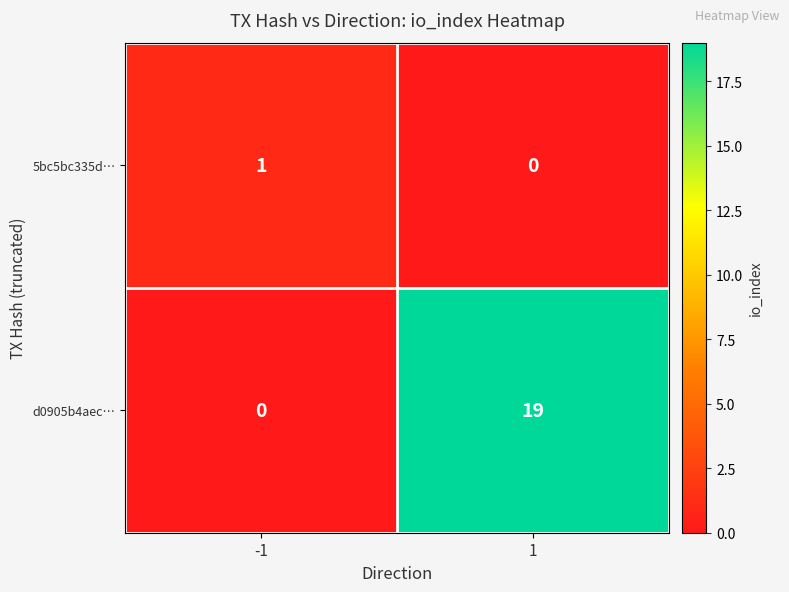

What is the total value across all series at 1?

19